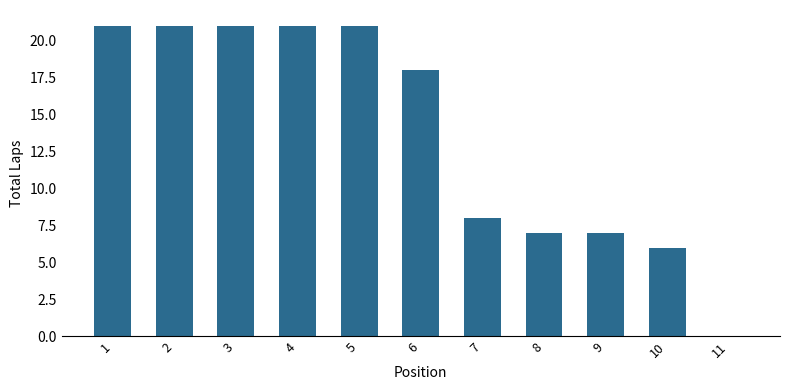

Reading left to right, what are all the values shown in this chart?

21	21	21	21	21	18	8	7	7	6	0